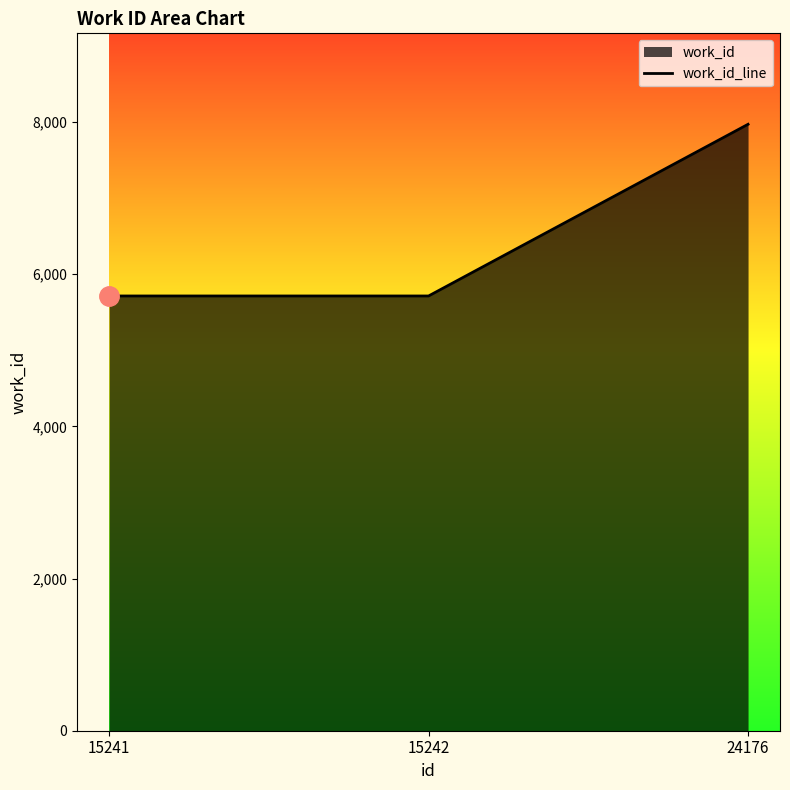

Between 15241 and 24176, which is larger?

24176